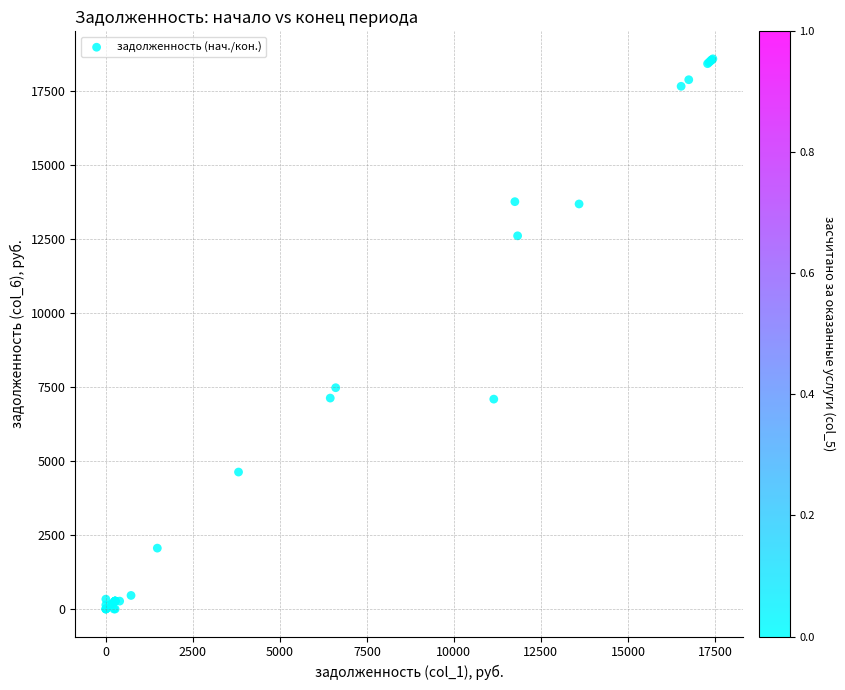

What Y value in the scatter plot is closest to 9292?

7475.4